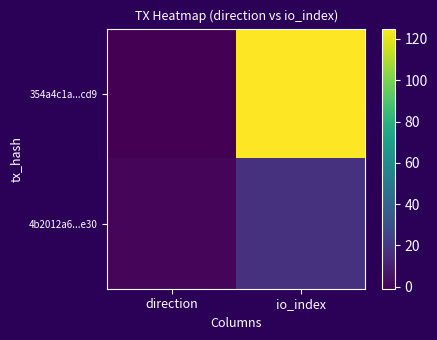

Reading right to left, transcribe all the data shown in this chart.

354a4c1a...cd9: io_index=125	direction=-1
4b2012a6...e30: io_index=17	direction=1